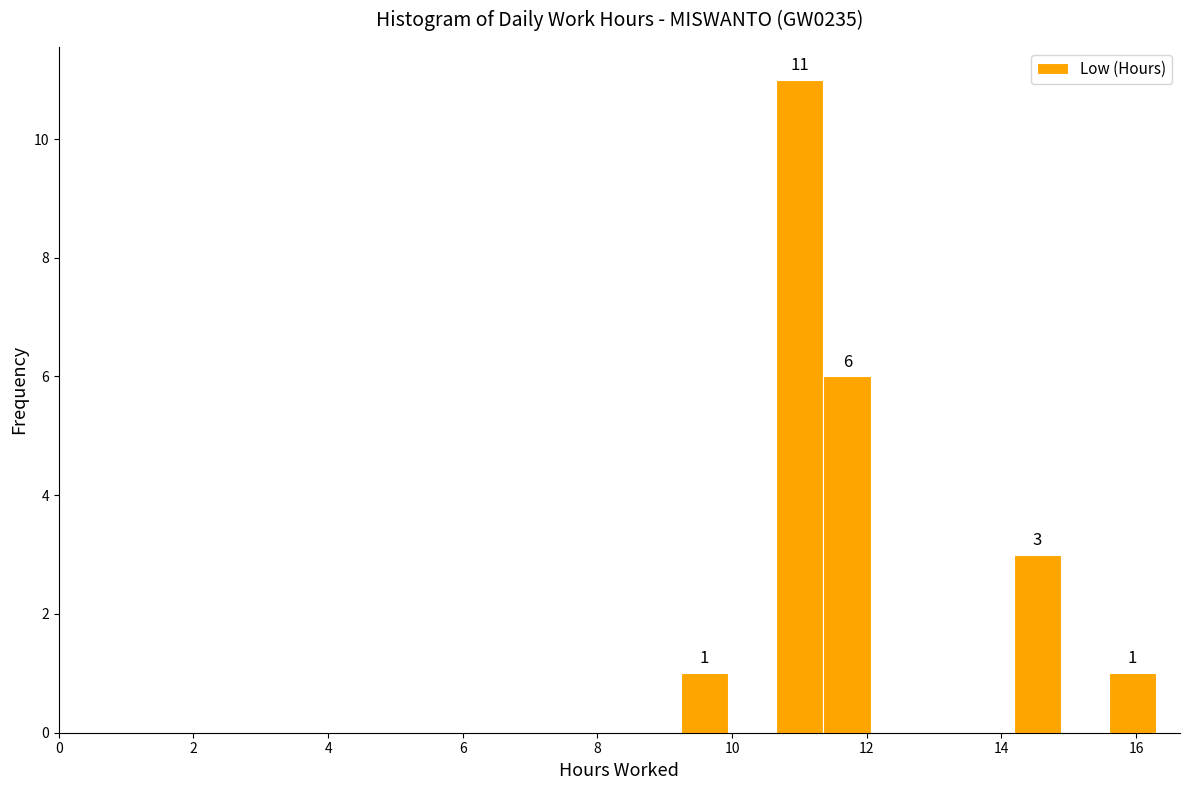

Around what value on the x-axis is the tallest bar? Give the approximate position of its centre, as read against the axis.

11.0